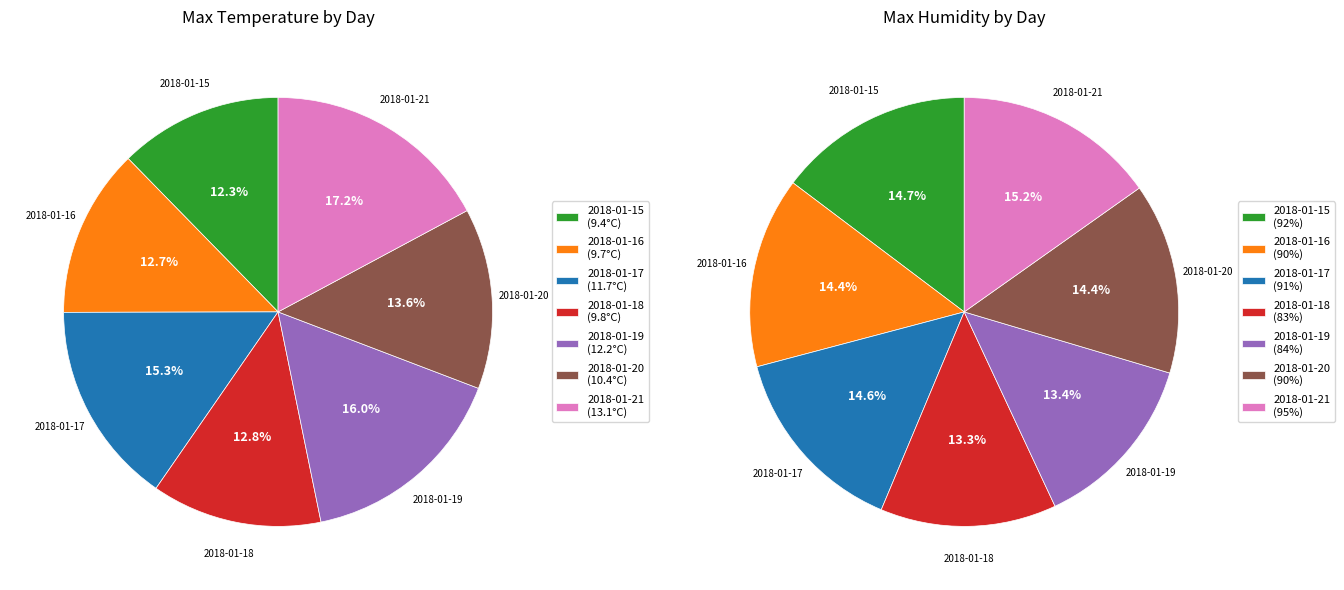

True or false: 2018-01-19 accounts for 21% of the total.

False